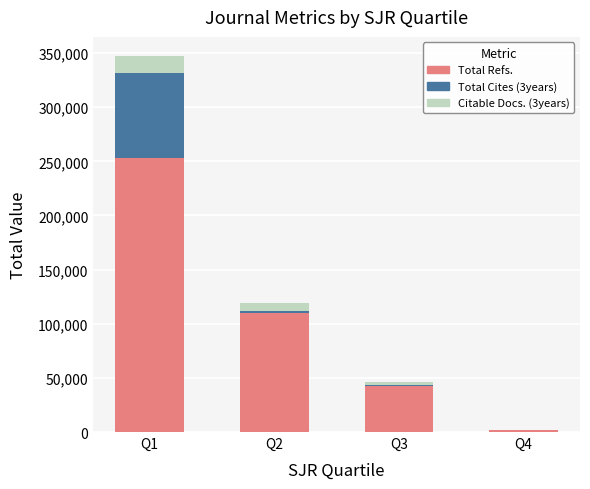

Reading right to left, transcribe the values for Total Refs..

Q4=1968	Q3=42119	Q2=109862	Q1=253333